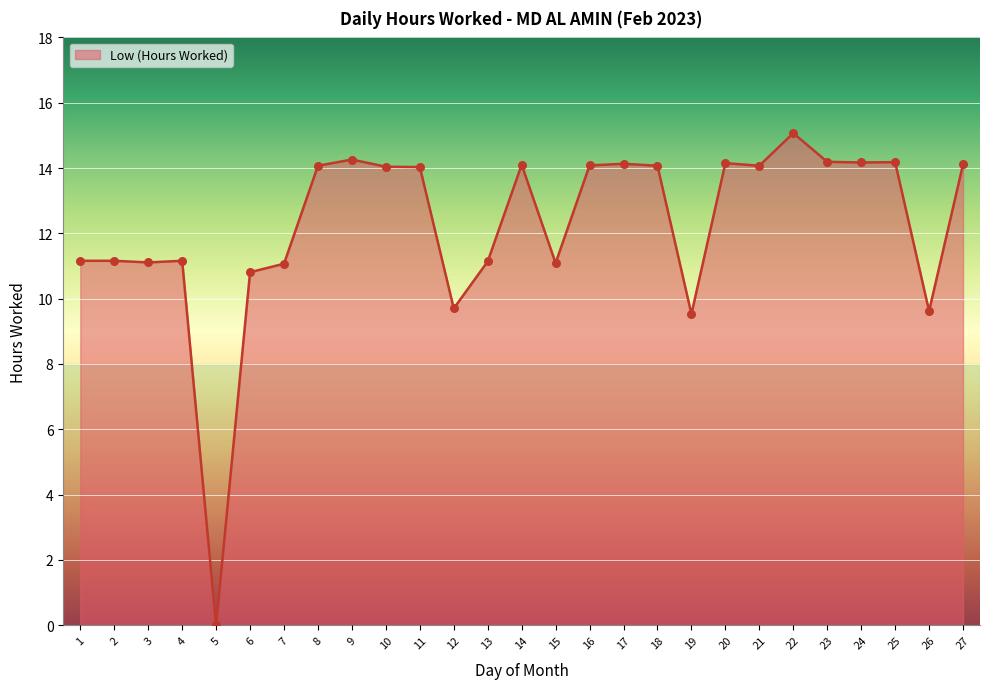

What is the change in value from 3 to 25?

+3.1